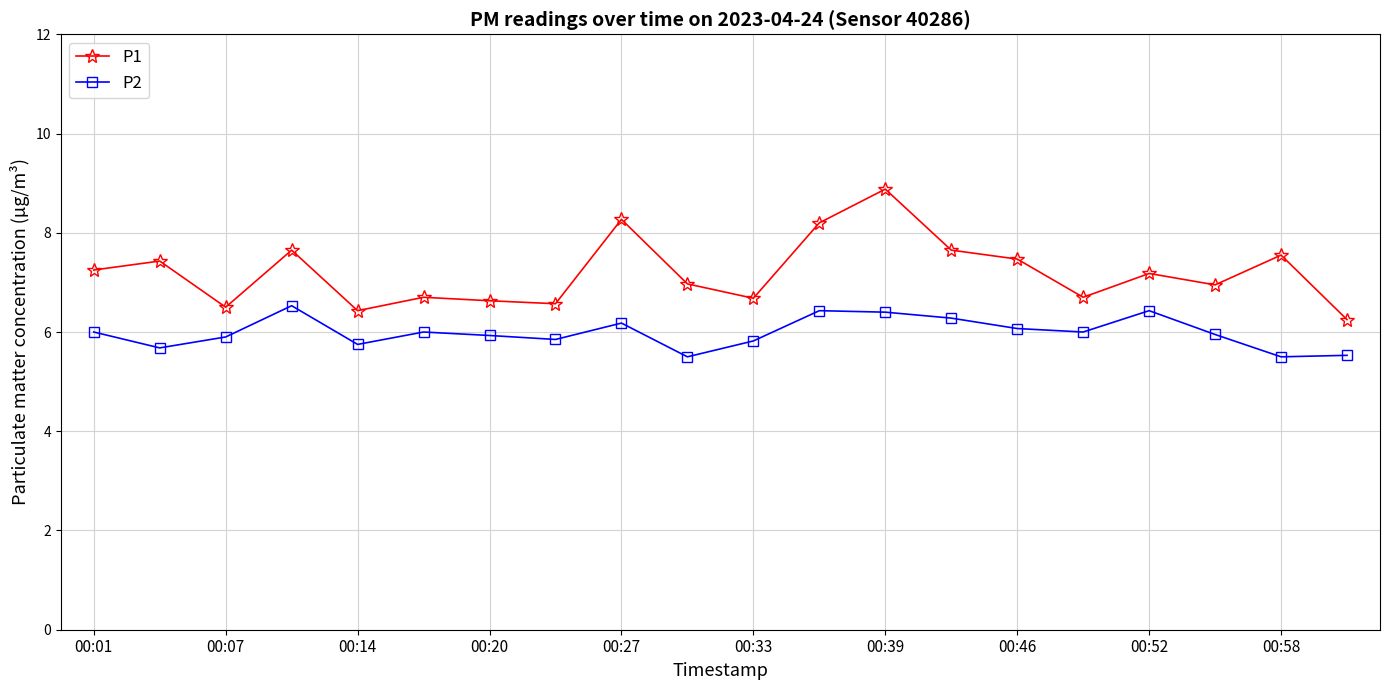

What is the sum of all P2 values?

119.7